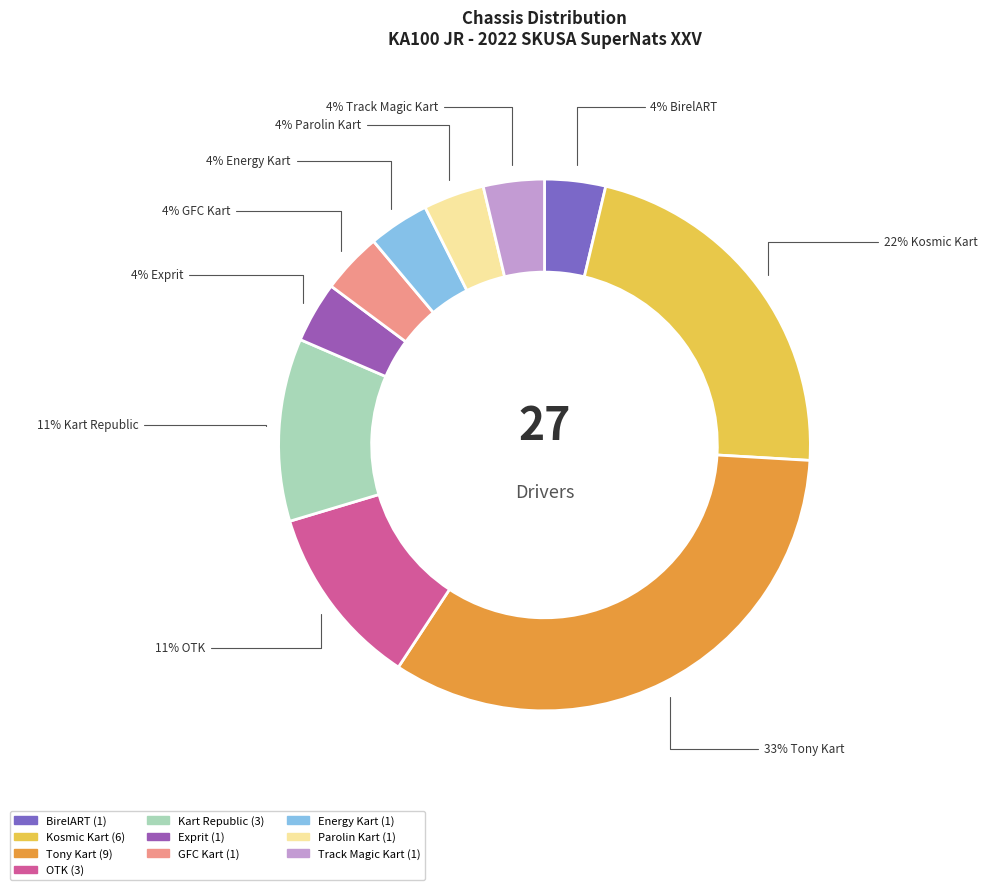

Count the number of slices in the pie.

10